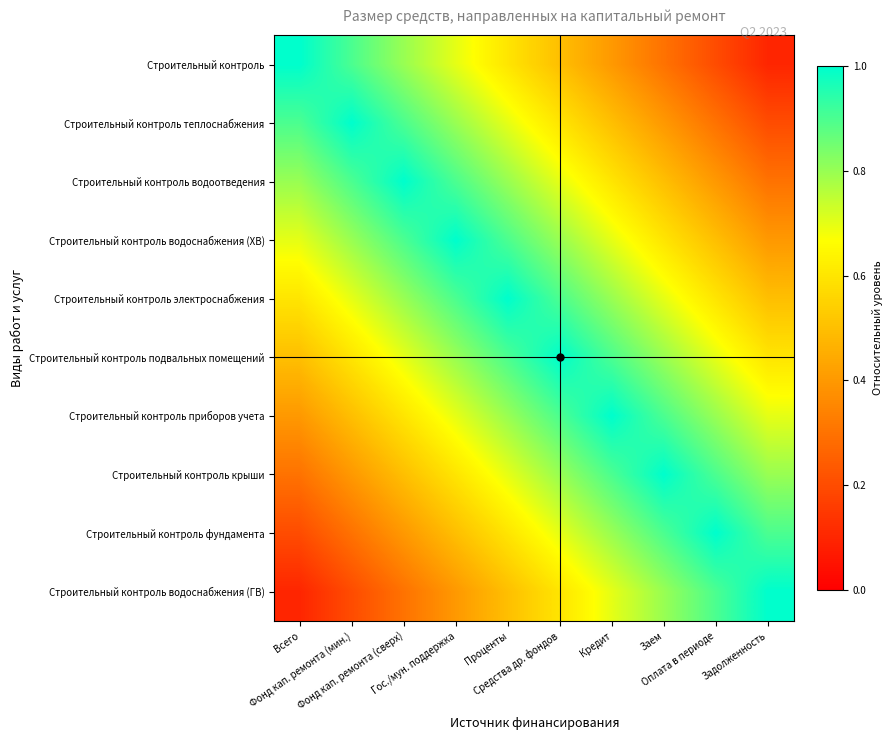

Reading right to left, list all the values displayed in this chart.

Строительный контроль: Задолженность=0.1	Оплата в периоде=0.2	Заем=0.3	Кредит=0.4	Средства др. фондов=0.5	Проценты=0.6	Гос./мун. поддержка=0.7	Фонд кап. ремонта (сверх)=0.8	Фонд кап. ремонта (мин.)=0.9	Всего=1.0
Строительный контроль теплоснабжения: Задолженность=0.2	Оплата в периоде=0.3	Заем=0.4	Кредит=0.5	Средства др. фондов=0.6	Проценты=0.7	Гос./мун. поддержка=0.8	Фонд кап. ремонта (сверх)=0.9	Фонд кап. ремонта (мин.)=1.0	Всего=0.9
Строительный контроль водоотведения: Задолженность=0.3	Оплата в периоде=0.4	Заем=0.5	Кредит=0.6	Средства др. фондов=0.7	Проценты=0.8	Гос./мун. поддержка=0.9	Фонд кап. ремонта (сверх)=1.0	Фонд кап. ремонта (мин.)=0.9	Всего=0.8
Строительный контроль водоснабжения (ХВ): Задолженность=0.4	Оплата в периоде=0.5	Заем=0.6	Кредит=0.7	Средства др. фондов=0.8	Проценты=0.9	Гос./мун. поддержка=1.0	Фонд кап. ремонта (сверх)=0.9	Фонд кап. ремонта (мин.)=0.8	Всего=0.7
Строительный контроль электроснабжения: Задолженность=0.5	Оплата в периоде=0.6	Заем=0.7	Кредит=0.8	Средства др. фондов=0.9	Проценты=1.0	Гос./мун. поддержка=0.9	Фонд кап. ремонта (сверх)=0.8	Фонд кап. ремонта (мин.)=0.7	Всего=0.6
Строительный контроль подвальных помещений: Задолженность=0.6	Оплата в периоде=0.7	Заем=0.8	Кредит=0.9	Средства др. фондов=1.0	Проценты=0.9	Гос./мун. поддержка=0.8	Фонд кап. ремонта (сверх)=0.7	Фонд кап. ремонта (мин.)=0.6	Всего=0.5
Строительный контроль приборов учета: Задолженность=0.7	Оплата в периоде=0.8	Заем=0.9	Кредит=1.0	Средства др. фондов=0.9	Проценты=0.8	Гос./мун. поддержка=0.7	Фонд кап. ремонта (сверх)=0.6	Фонд кап. ремонта (мин.)=0.5	Всего=0.4
Строительный контроль крыши: Задолженность=0.8	Оплата в периоде=0.9	Заем=1.0	Кредит=0.9	Средства др. фондов=0.8	Проценты=0.7	Гос./мун. поддержка=0.6	Фонд кап. ремонта (сверх)=0.5	Фонд кап. ремонта (мин.)=0.4	Всего=0.3
Строительный контроль фундамента: Задолженность=0.9	Оплата в периоде=1.0	Заем=0.9	Кредит=0.8	Средства др. фондов=0.7	Проценты=0.6	Гос./мун. поддержка=0.5	Фонд кап. ремонта (сверх)=0.4	Фонд кап. ремонта (мин.)=0.3	Всего=0.2
Строительный контроль водоснабжения (ГВ): Задолженность=1.0	Оплата в периоде=0.9	Заем=0.8	Кредит=0.7	Средства др. фондов=0.6	Проценты=0.5	Гос./мун. поддержка=0.4	Фонд кап. ремонта (сверх)=0.3	Фонд кап. ремонта (мин.)=0.2	Всего=0.1